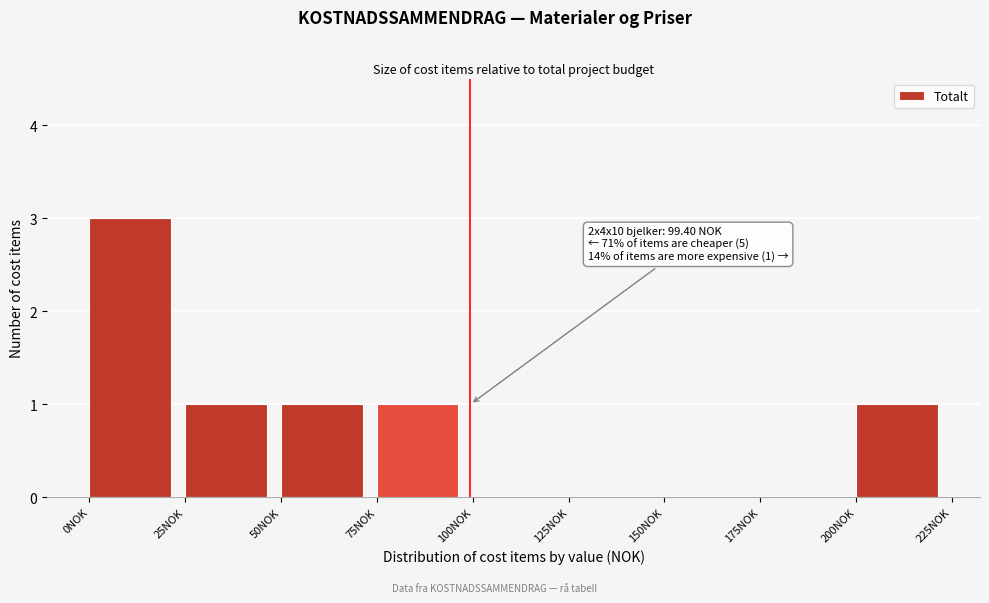

Over which range of the x-axis is the bar tallest?

0 to 25